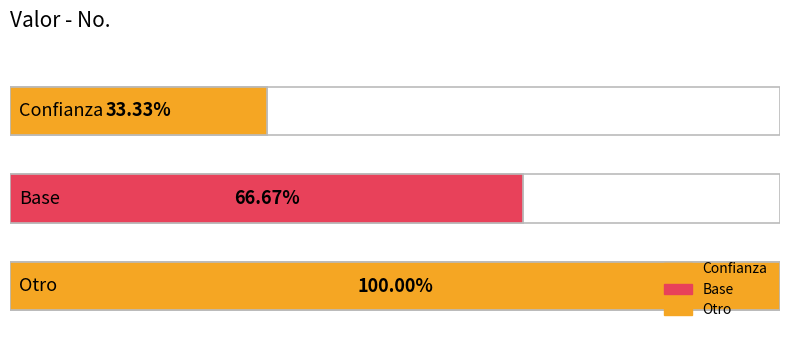

Are the bars grouped side by side (vs. stacked)?

No